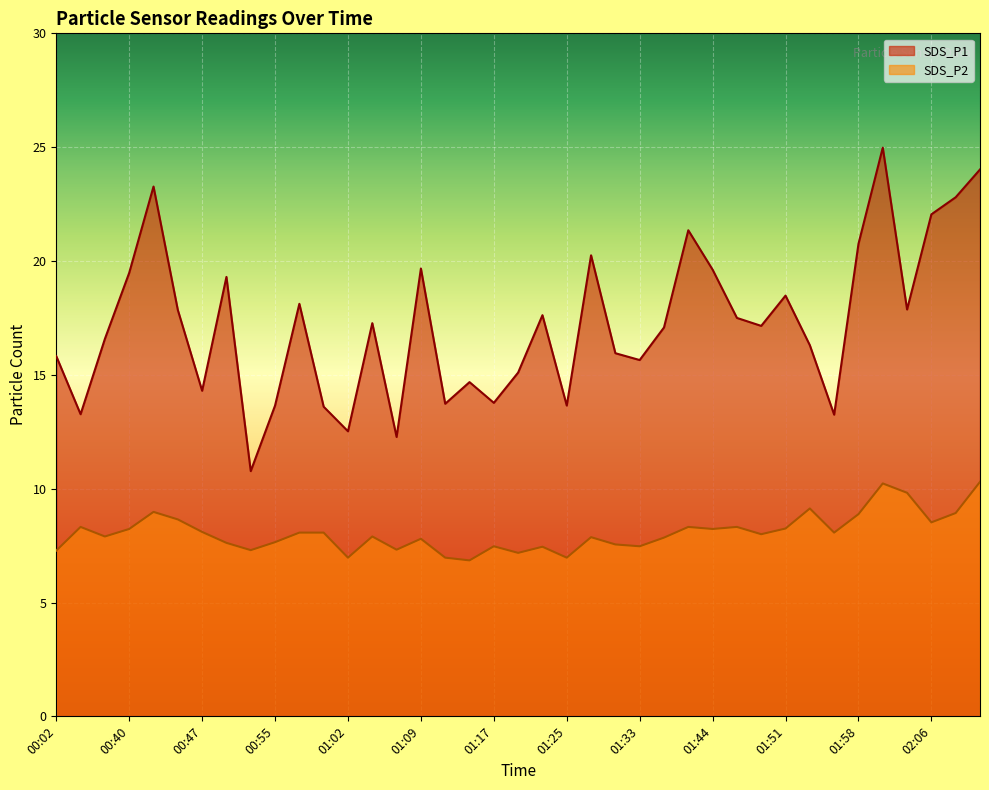

Which label corresponds to the largest value in the chart?

02:01